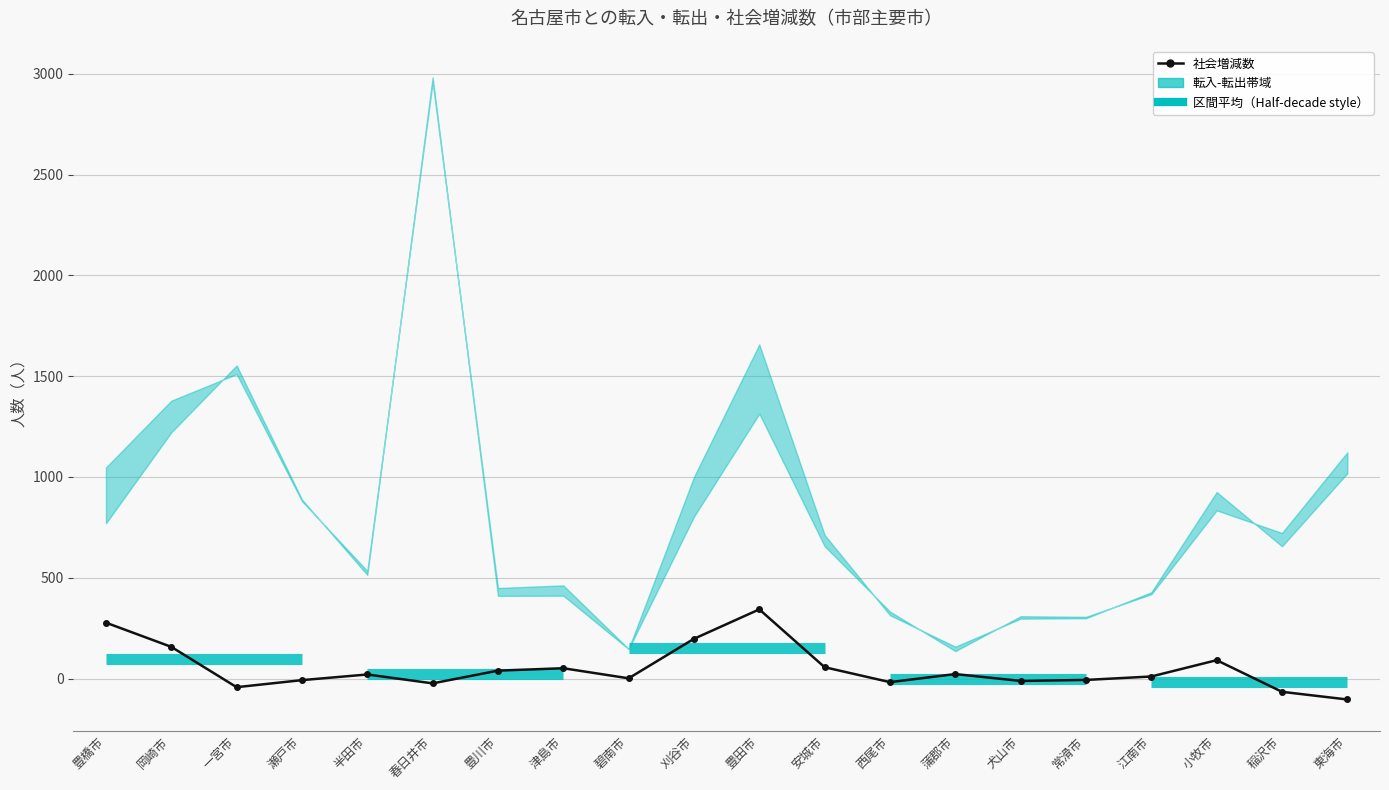

Where does the data first go above 20?

豊橋市